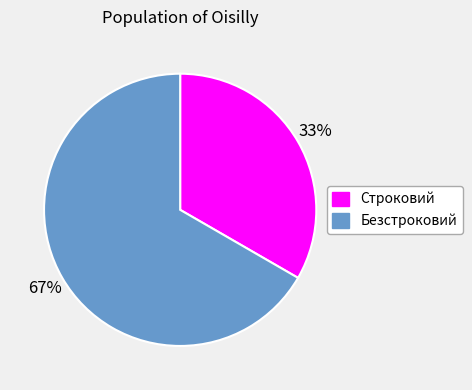

To the nearest percent, what percentage of the pie is Безстроковий?

67%